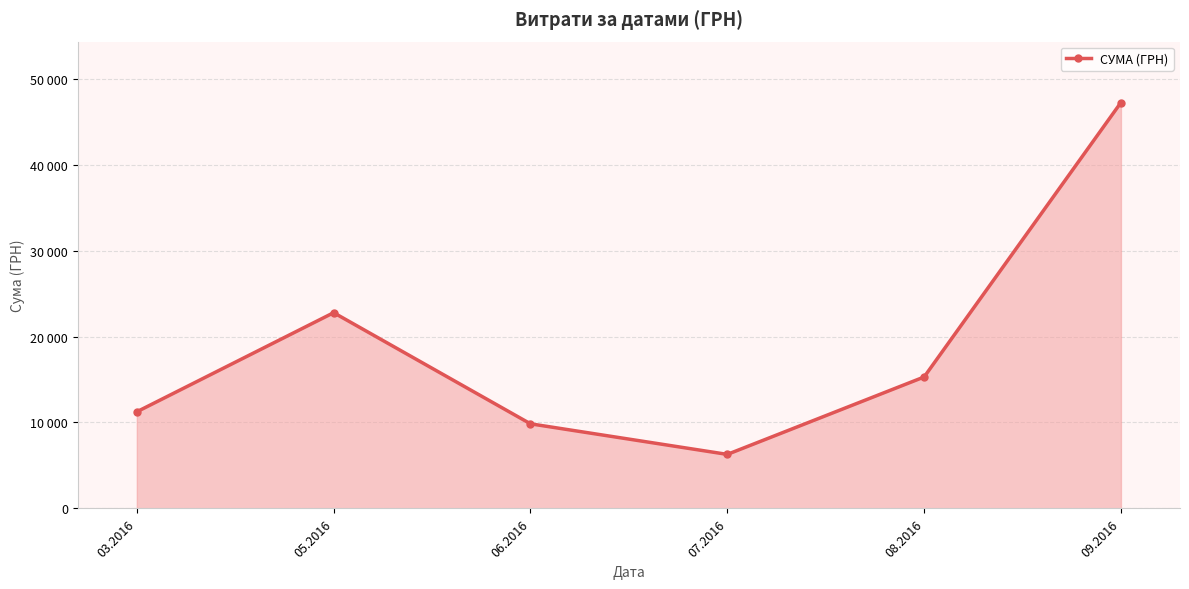

Reading right to left, extract all data points from this chart.

09.2016=47229.9	08.2016=15297.0	07.2016=6289.0	06.2016=9847.0	05.2016=22776.7	03.2016=11246.0